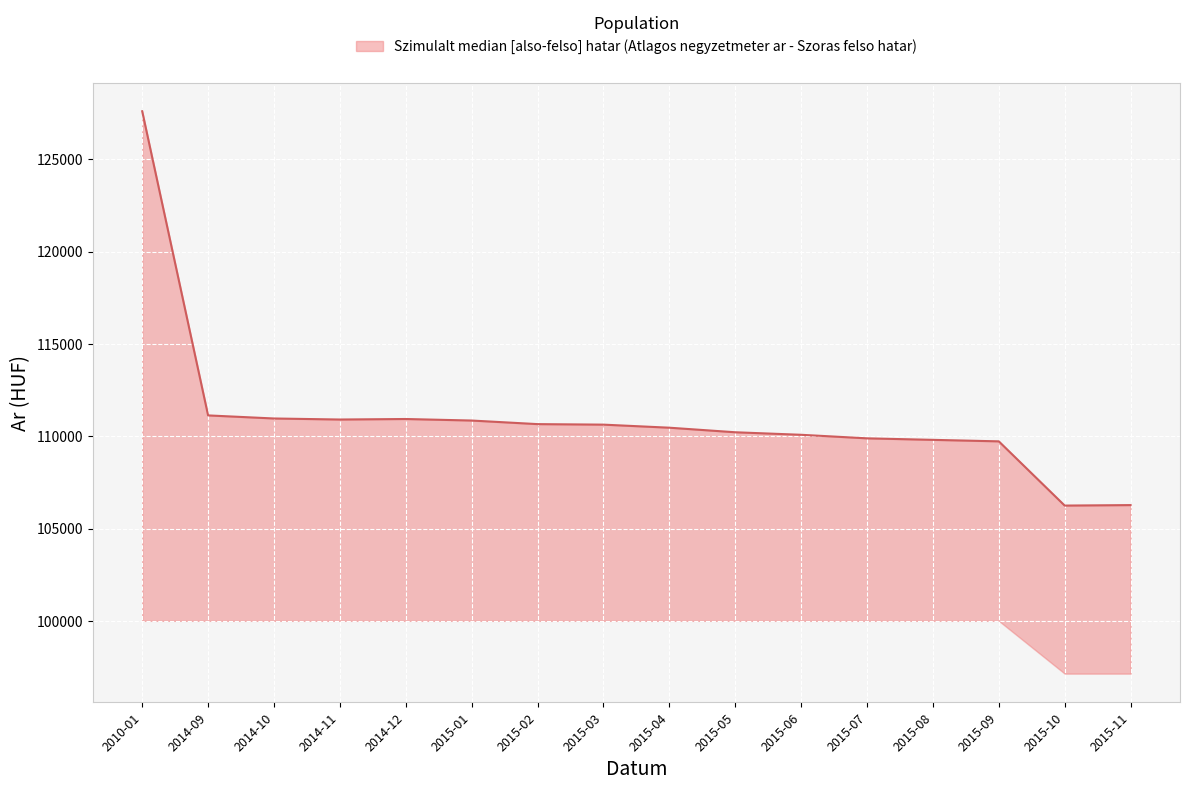

What is the greatest value displayed?

127595